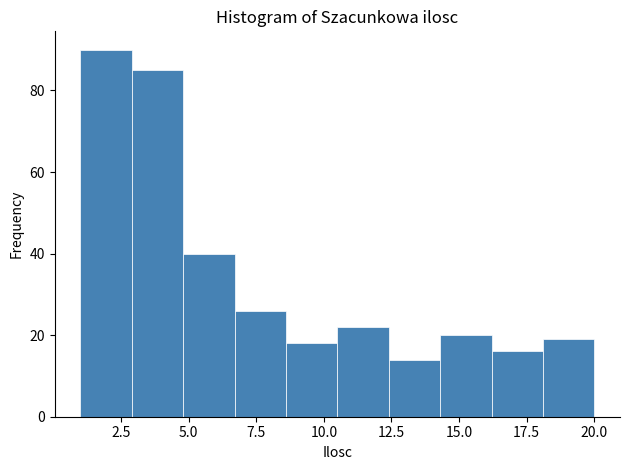

Around what value on the x-axis is the tallest bar? Give the approximate position of its centre, as read against the axis.

2.0